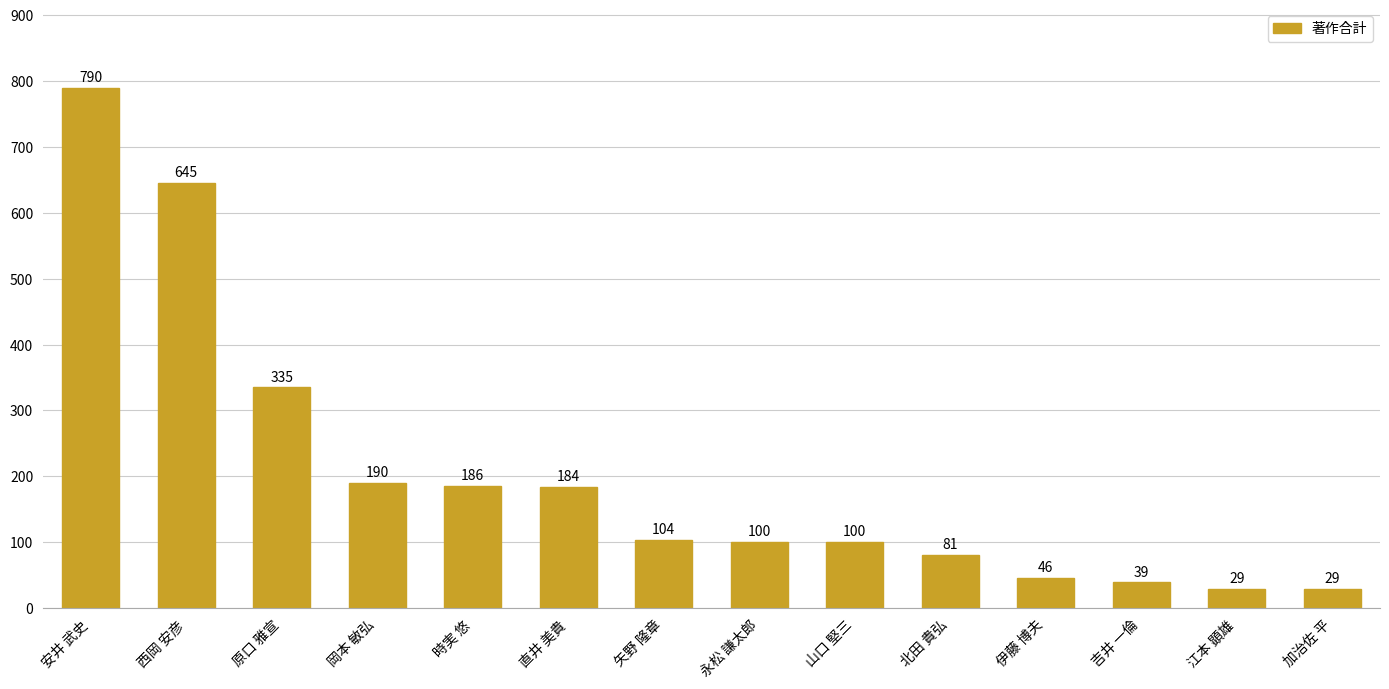

Are the bars horizontal?

No